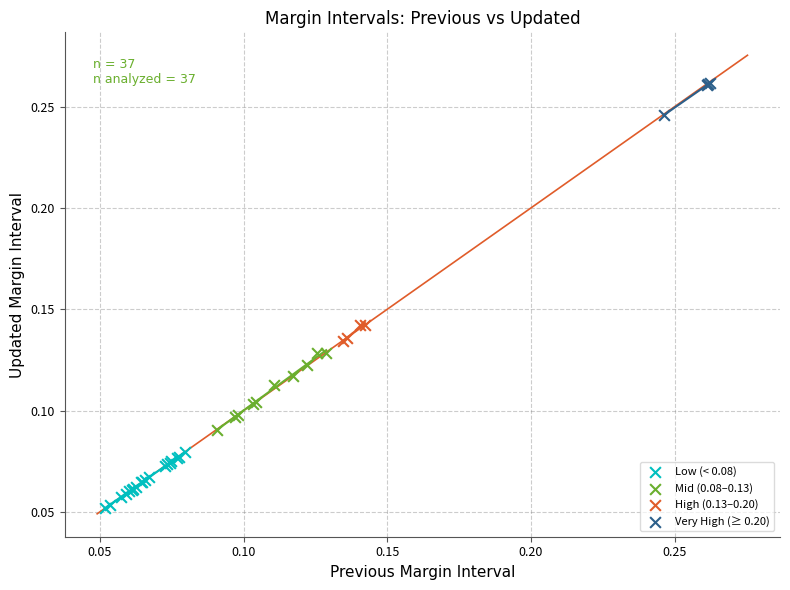

Which series contains the lowest Y value?

Low (< 0.08)